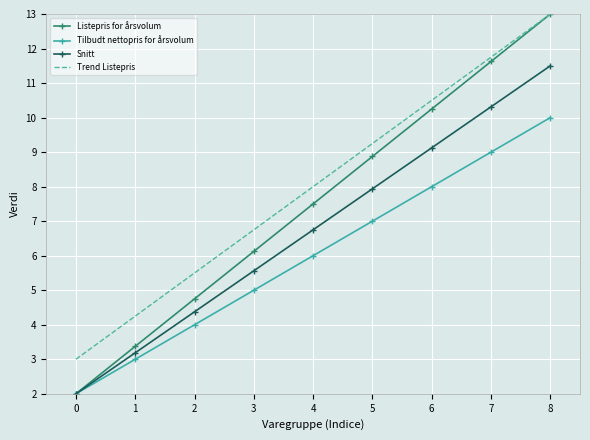

What are all the series names shown in the legend?

Listepris for årsvolum, Tilbudt nettopris for årsvolum, Snitt, Trend Listepris